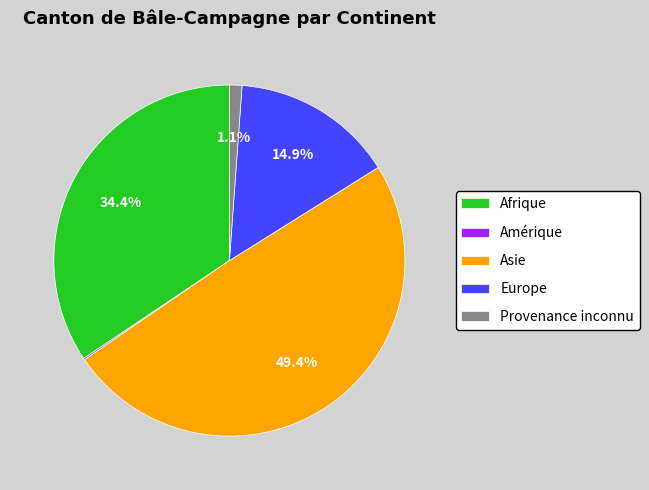

To the nearest percent, what is the average slice percentage?

20%